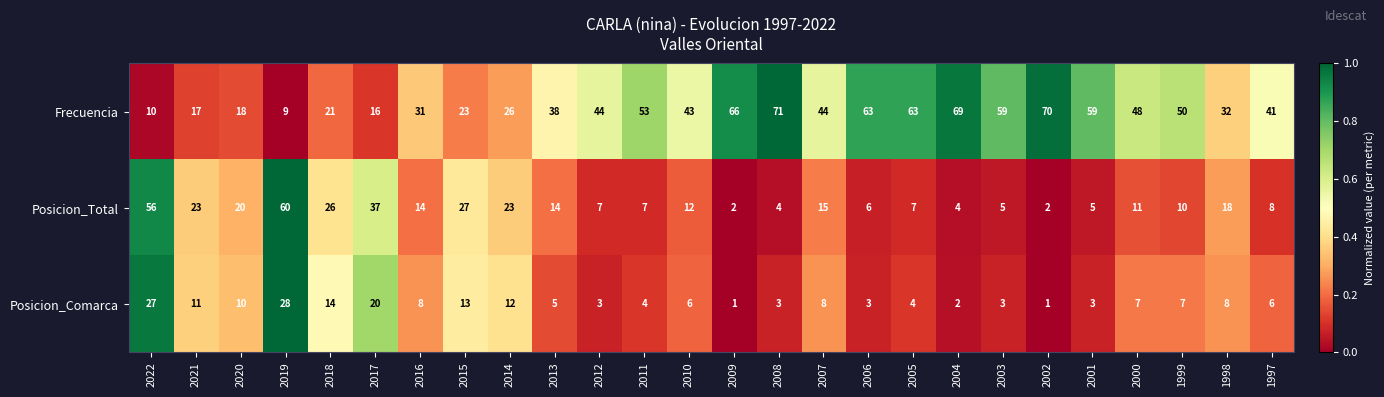

Which category has the highest value in the Frecuencia series?

2008